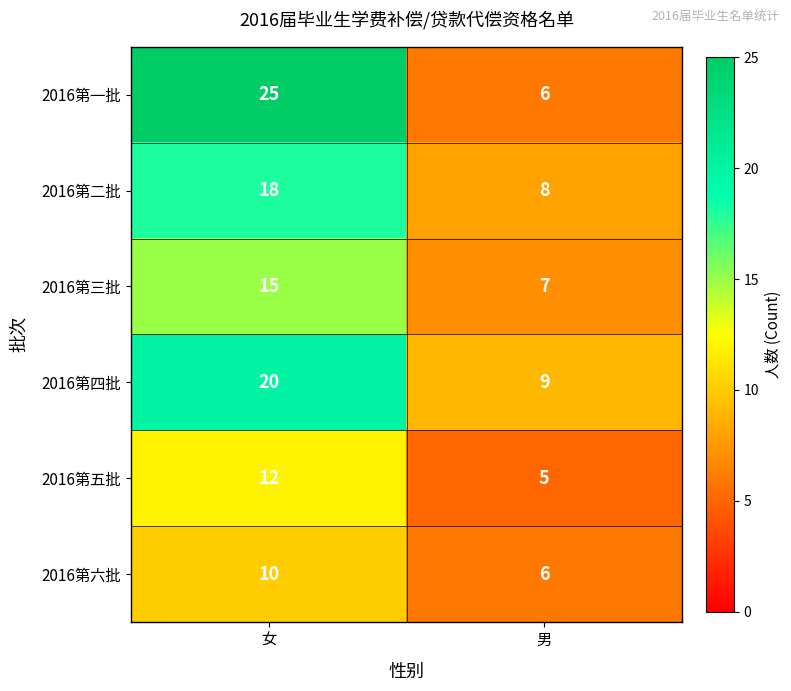

The value of 2016第一批 at 男 is 6. True or false?

True